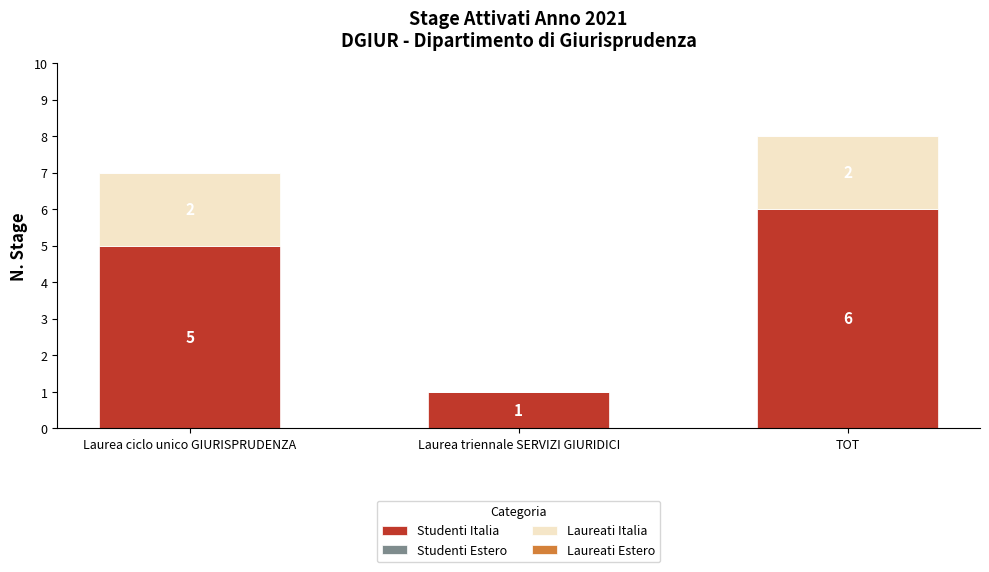

The value of Studenti Italia at Laurea ciclo unico GIURISPRUDENZA is 5. True or false?

True